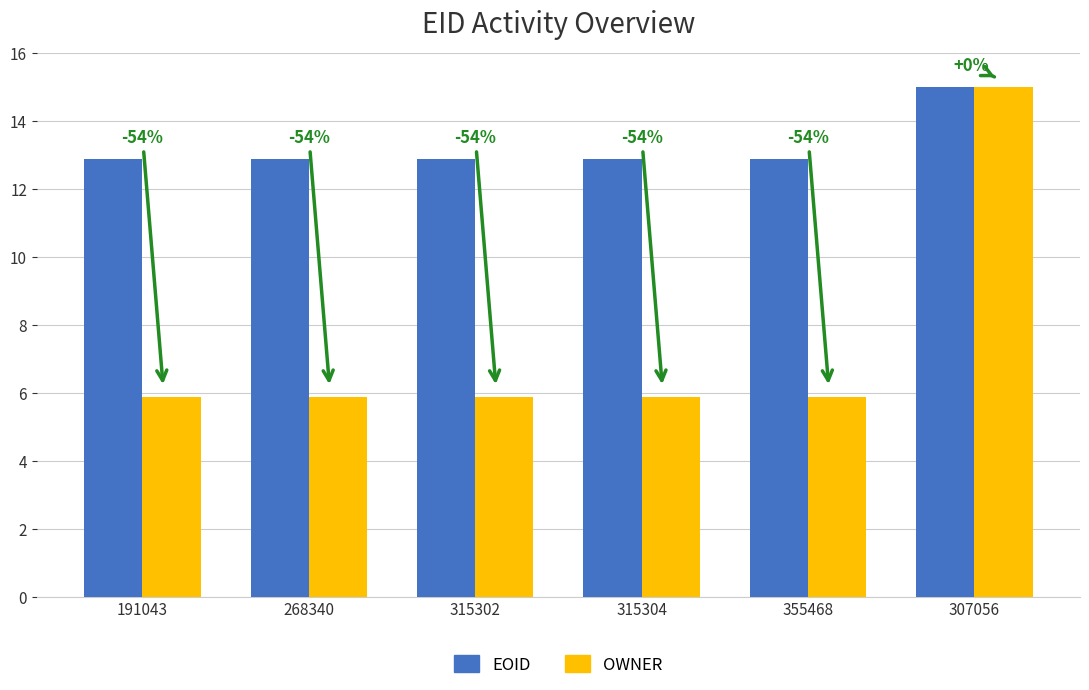

What is the label of the 5th bar from the left?

355468